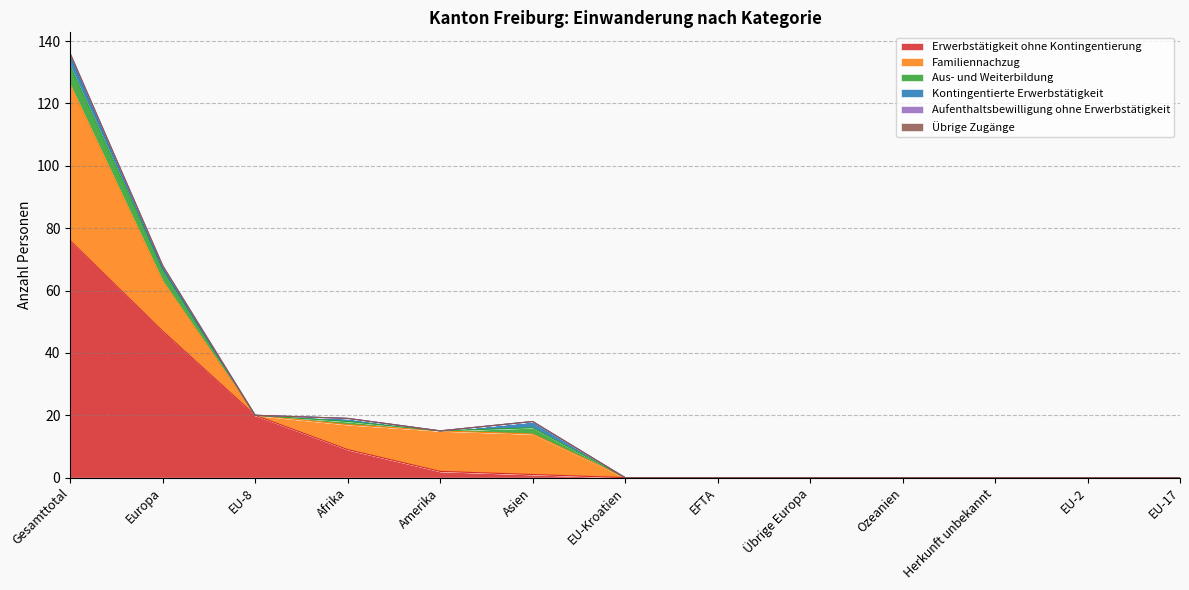

Which series changed the most between Asien and EFTA?

Familiennachzug